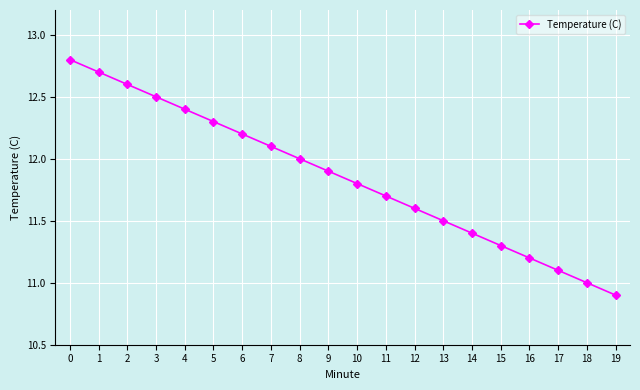

How many lines are shown in the chart?

1